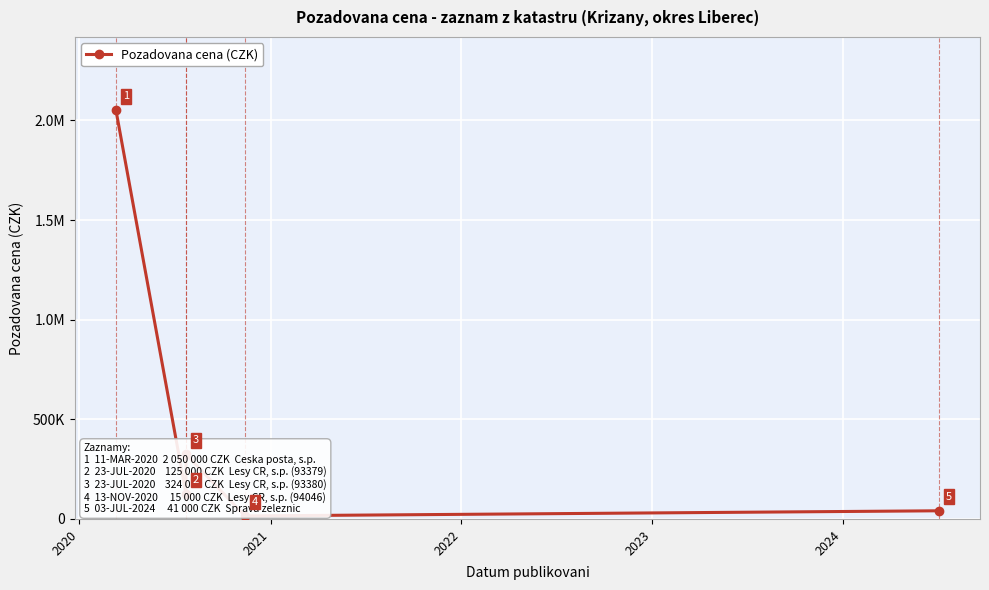

The chart shows a value of 38039 at 2020. True or false?

False